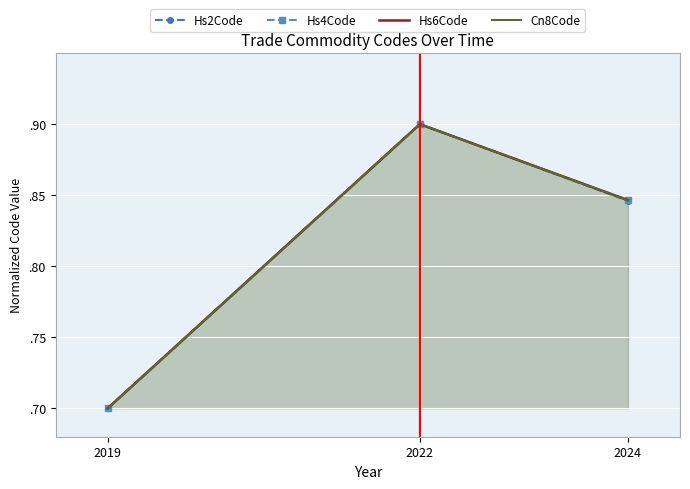

What is the sum of all Cn8Code values?

2.4